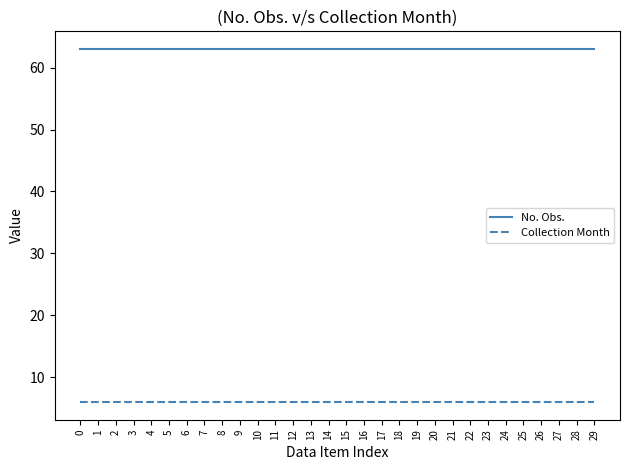

Reading left to right, list all the values displayed in this chart.

No. Obs.: 63	63	63	63	63	63	63	63	63	63	63	63	63	63	63	63	63	63	63	63	63	63	63	63	63	63	63	63	63	63
Collection Month: 6	6	6	6	6	6	6	6	6	6	6	6	6	6	6	6	6	6	6	6	6	6	6	6	6	6	6	6	6	6